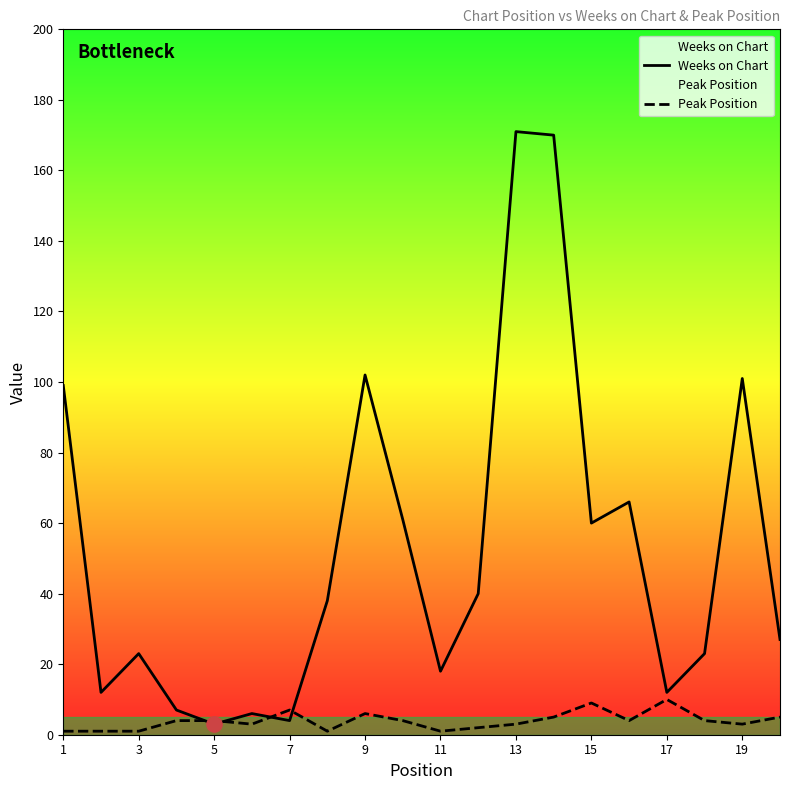

Which series reaches the minimum Y coordinate?

Peak Position